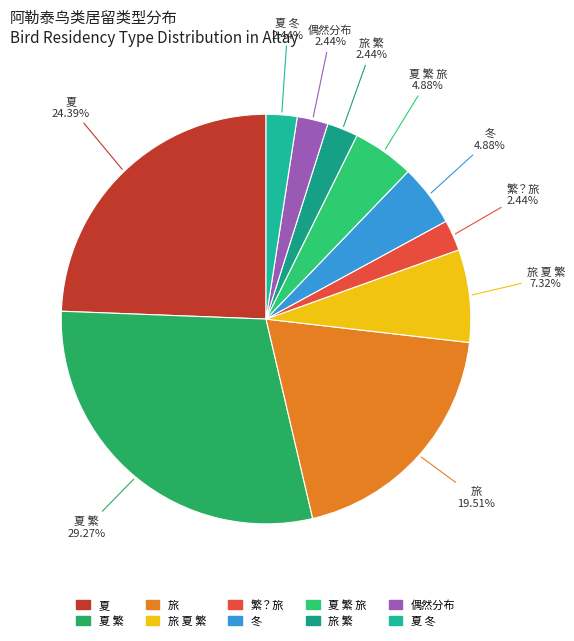

Combined, do 偶然分布 and 旅 夏 繁 account for over 50%?

No